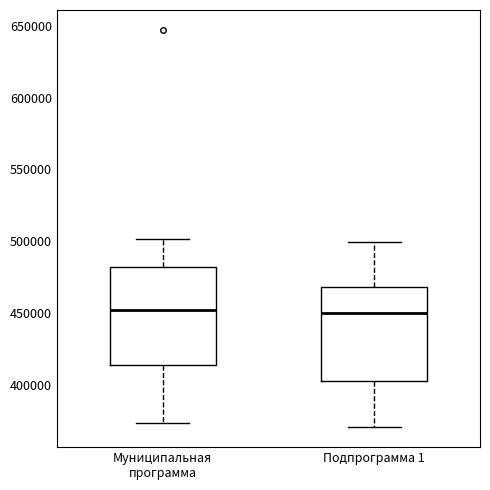

Reading left to right, read every box against the y-axis: the position of its median line, the range the box covers, and the ends of its whiskers. The values are not printed on the chart, so give them approximately, as read against the axis.

Муниципальная программа: median 450000, box 415000 to 480000, whiskers 375000 to 500000
Подпрограмма 1: median 450000, box 405000 to 470000, whiskers 370000 to 500000